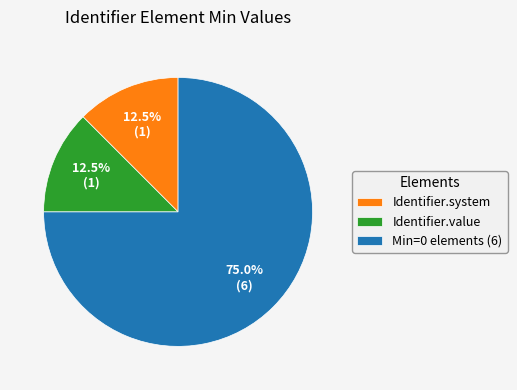

How many slices are in this pie chart?

3